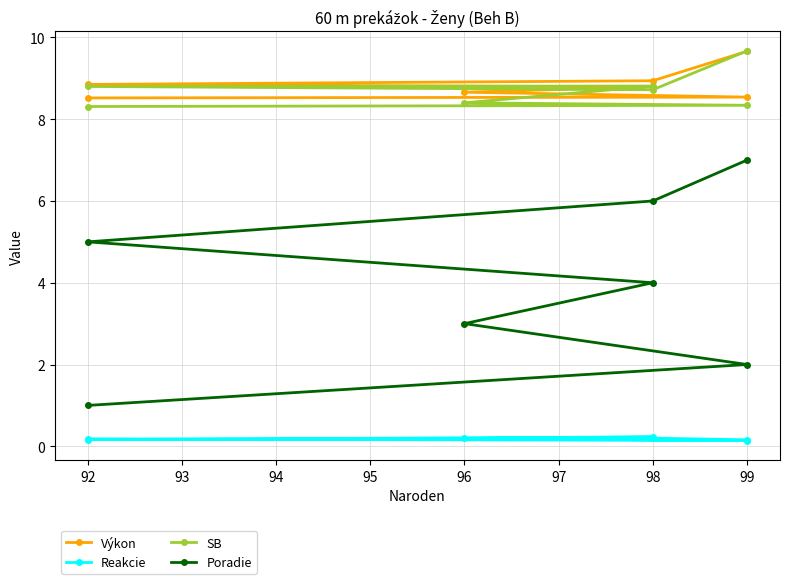

How many lines are shown in the chart?

4